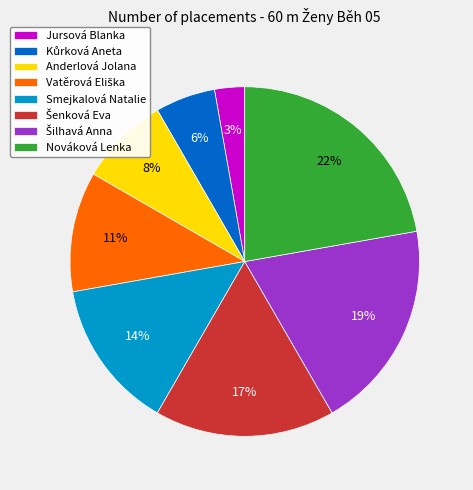

The Smejkalová Natalie slice represents 6% of the pie. True or false?

False